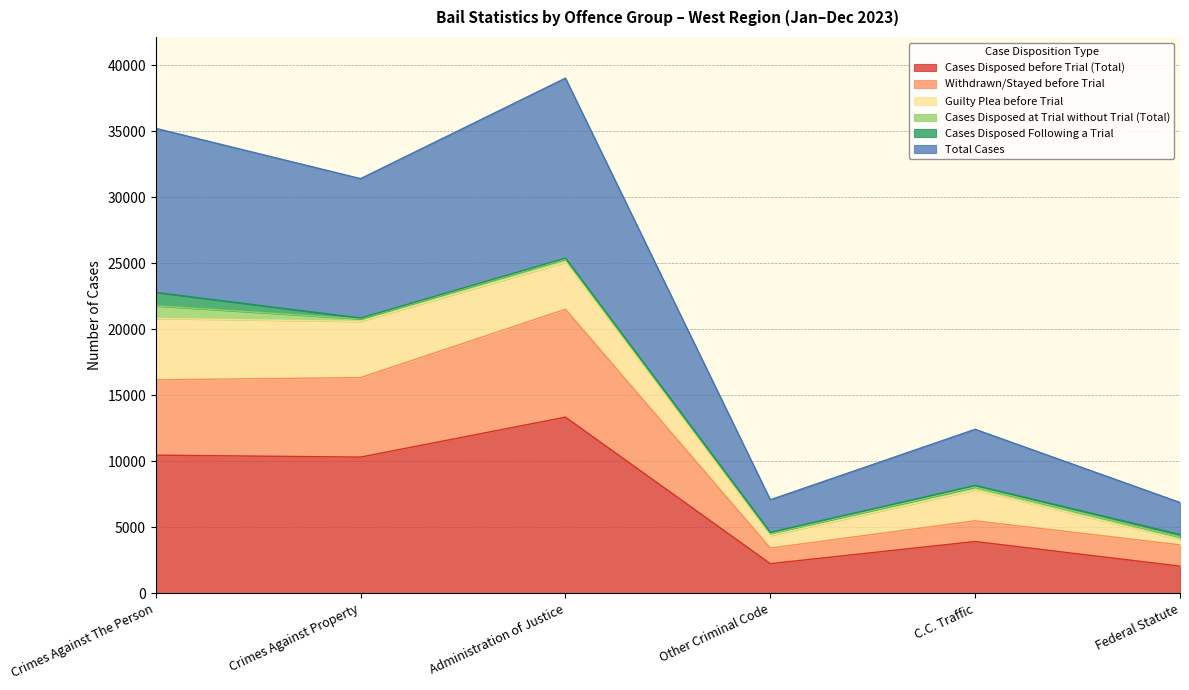

At which label does Withdrawn/Stayed before Trial first exceed 16166?

Crimes Against Property